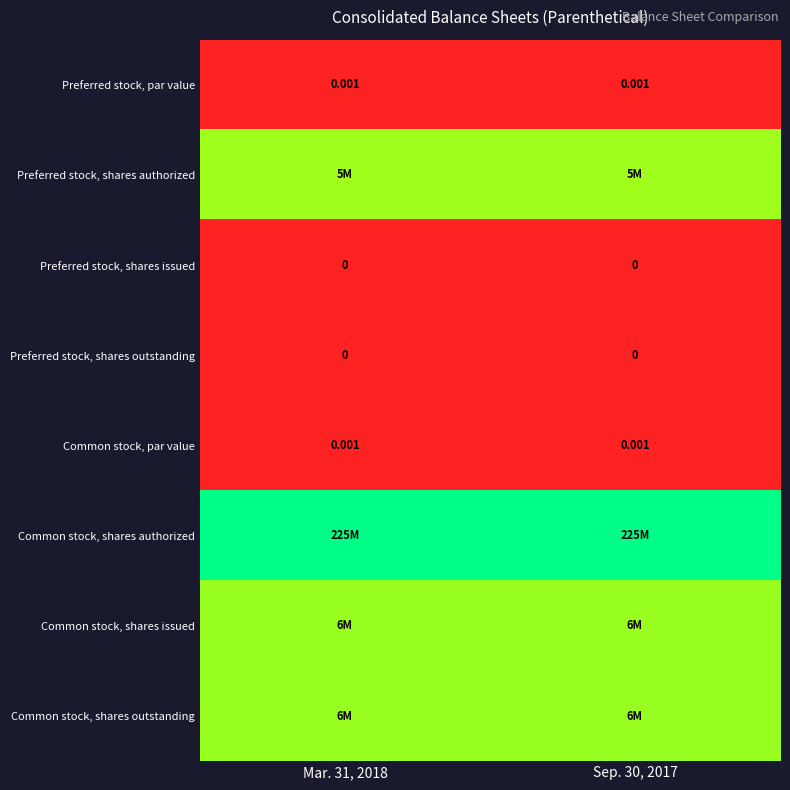

Where is Preferred stock, shares outstanding nearest to the value 0?

Mar. 31, 2018